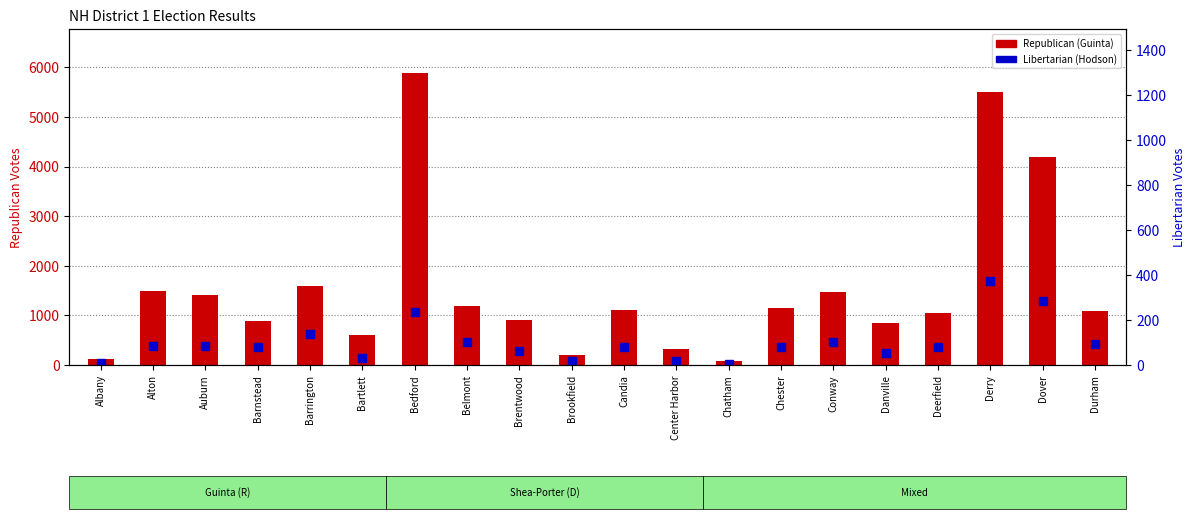

What is the difference between the highest and lowest values at Belmont?

1093